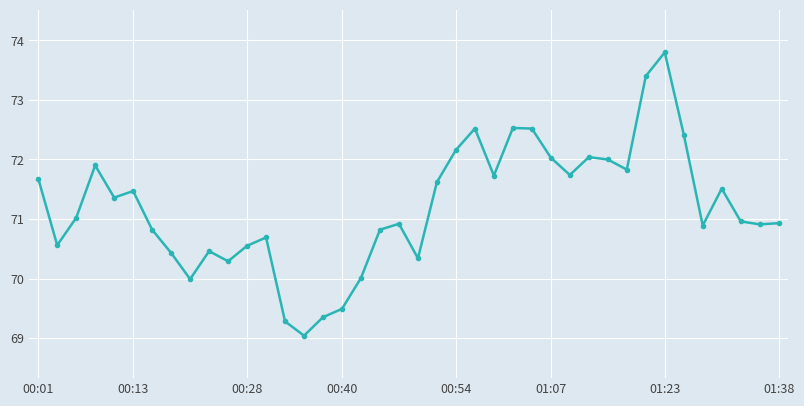

What is the value of the 14th point from the left?

69.3